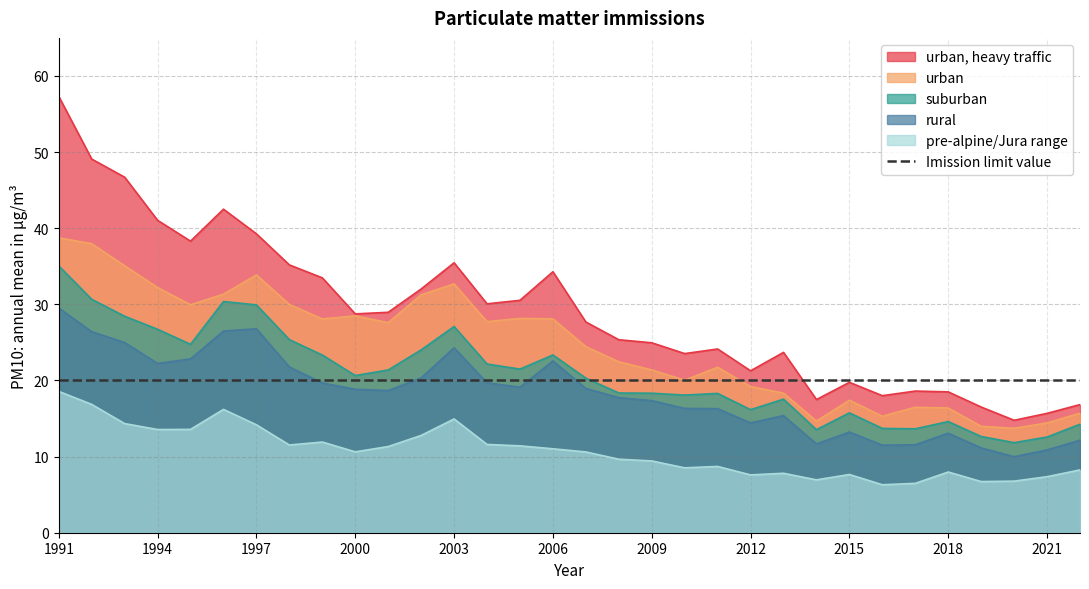

What is the value of the urban point at the 32nd from the left?

15.7